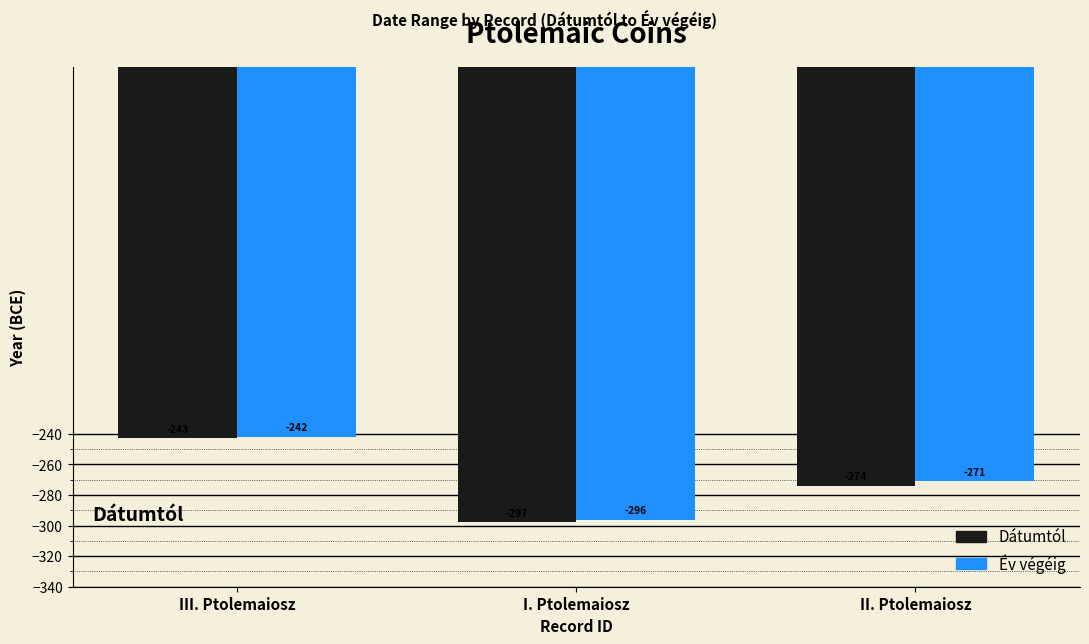

The Év végéig series shows -105.9 at III. Ptolemaiosz. True or false?

False